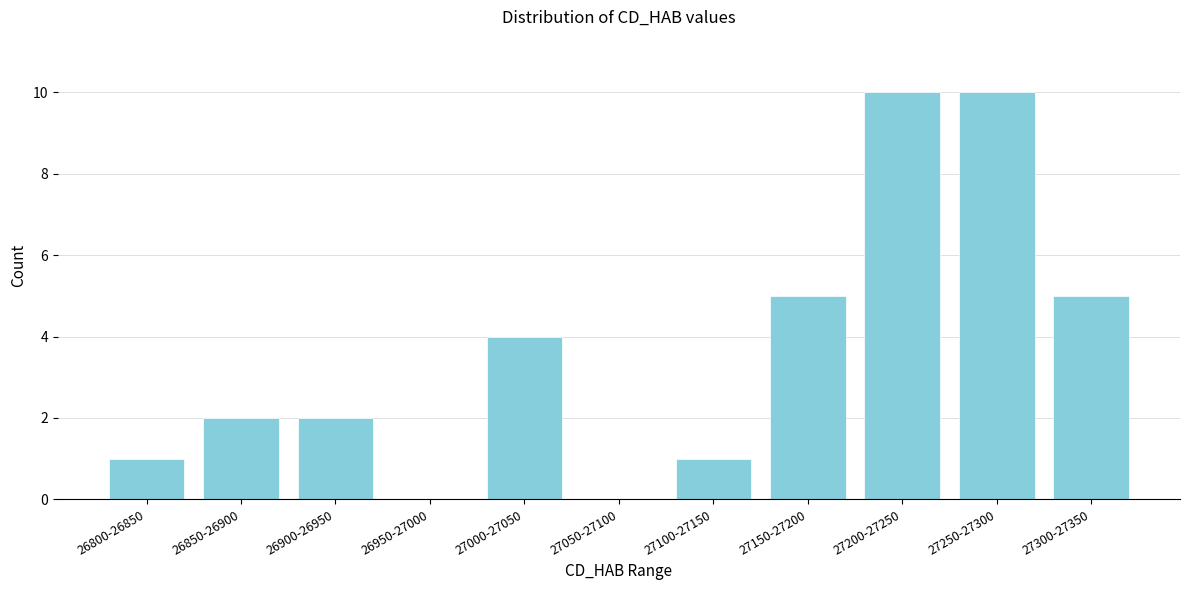

Reading left to right, list all the values displayed in this chart.

26800-26850=1	26850-26900=2	26900-26950=2	26950-27000=0	27000-27050=4	27050-27100=0	27100-27150=1	27150-27200=5	27200-27250=10	27250-27300=10	27300-27350=5